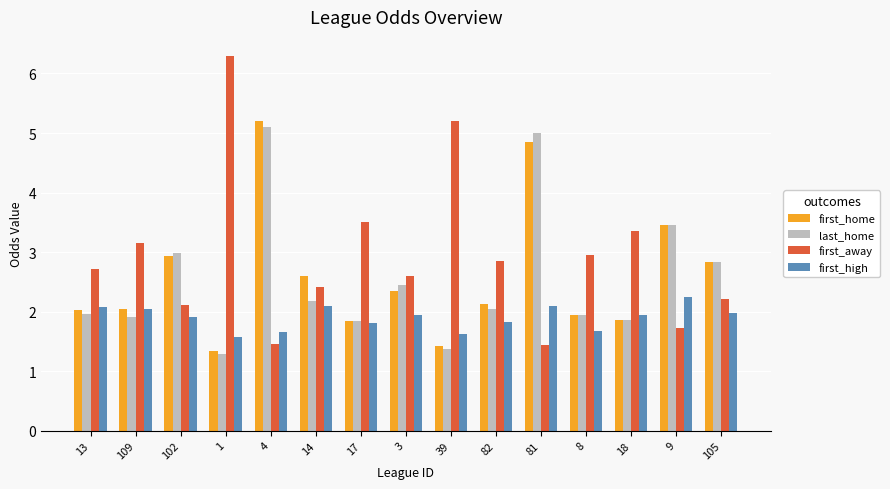

The first_home series shows 1.0 at 3. True or false?

False